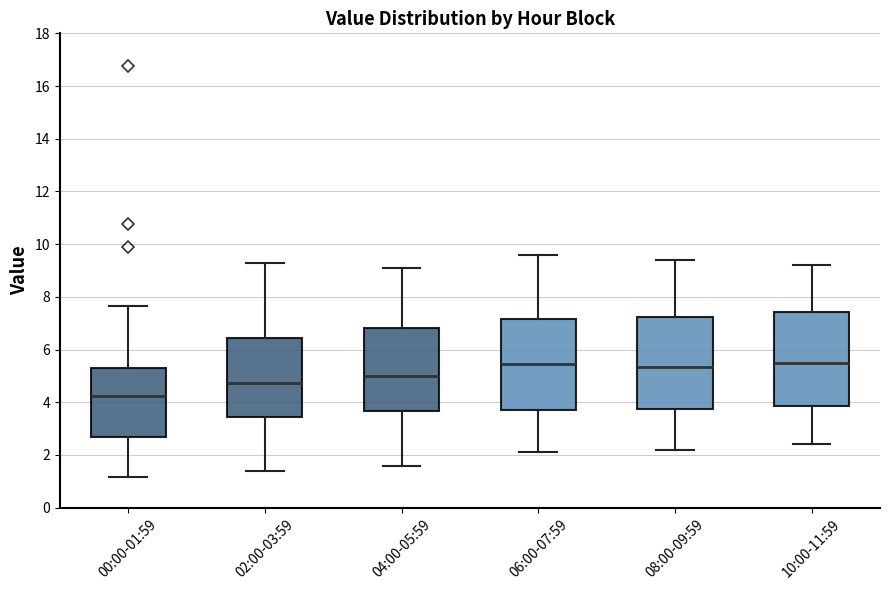

Where does the lower whisker of the box for 08:00-09:59 end on the y-axis? The values are not printed on the chart, so give them approximately, as read against the axis.

2.2